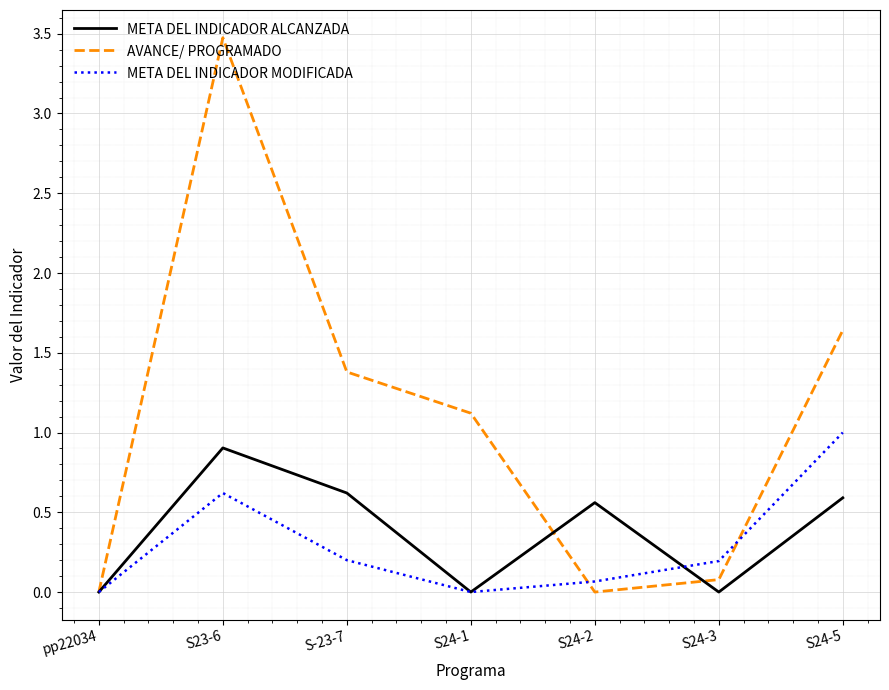

True or false: META DEL INDICADOR MODIFICADA has a value of -0.4 at S24-1.

False